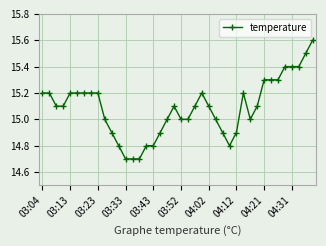

What is the maximum value shown in the chart?

15.6